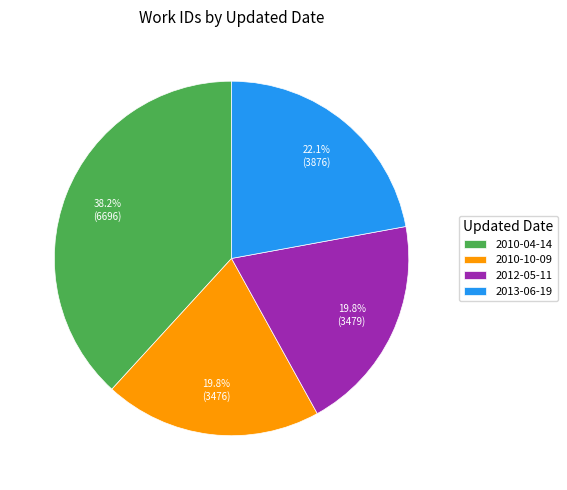

What percentage is NOT represented by 2012-05-11?

80.2%